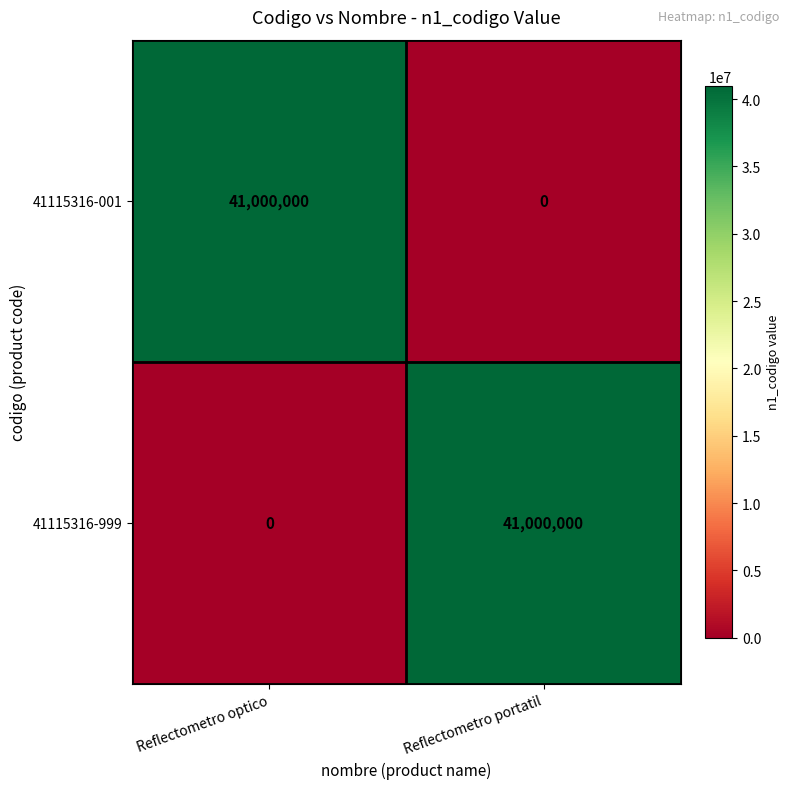

Reading left to right, what are all the values shown in this chart?

41115316-001: Reflectometro optico=41000000	Reflectometro portatil=0
41115316-999: Reflectometro optico=0	Reflectometro portatil=41000000